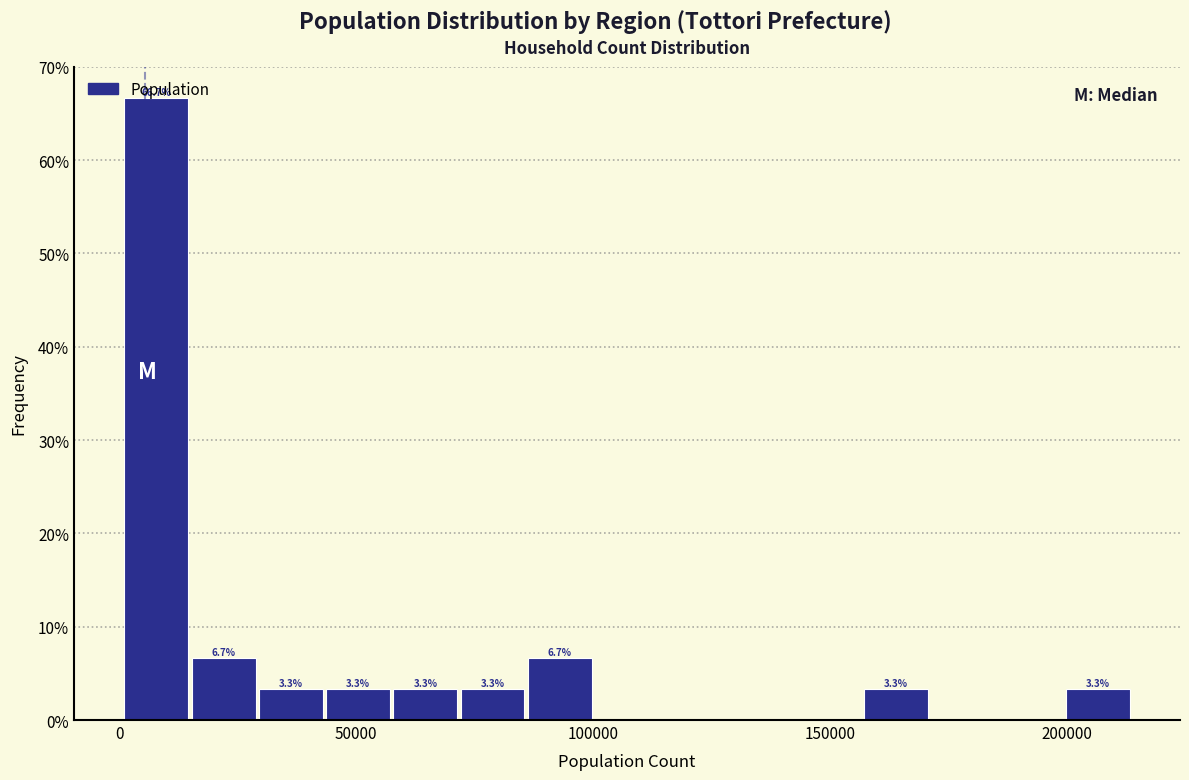

Around what value on the x-axis is the tallest bar? Give the approximate position of its centre, as read against the axis.

10000